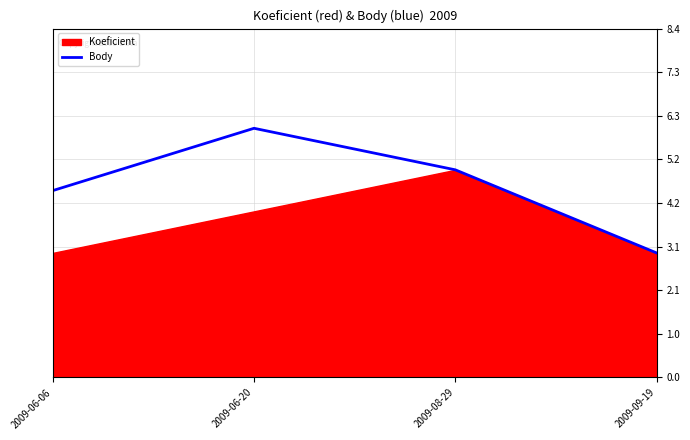

Rank the categories by Body value from highest to lowest.

2009-06-20, 2009-08-29, 2009-06-06, 2009-09-19